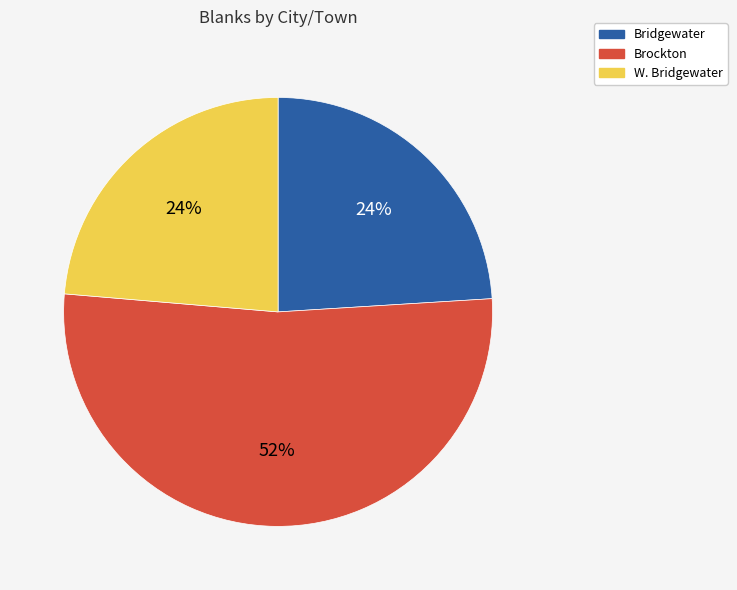

To the nearest percent, what is the combined percentage of Brockton and W. Bridgewater?

76%